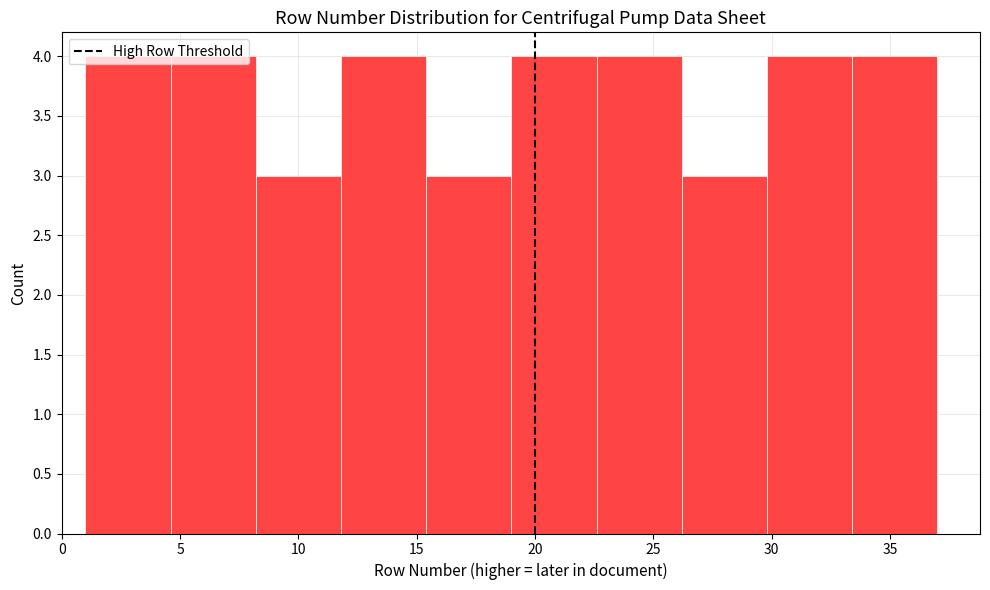

Reading left to right, list every bar in this chart as the range it spans on the x-axis followed by its height. Neither the bar edges nor the heights are printed on the chart, so give them approximately, as read against the axes.

1.0 to 4.6: 4
4.6 to 8.2: 4
8.2 to 11.8: 3
11.8 to 15.4: 4
15.4 to 19.0: 3
19.0 to 22.6: 4
22.6 to 26.2: 4
26.2 to 29.8: 3
29.8 to 33.4: 4
33.4 to 37.0: 4